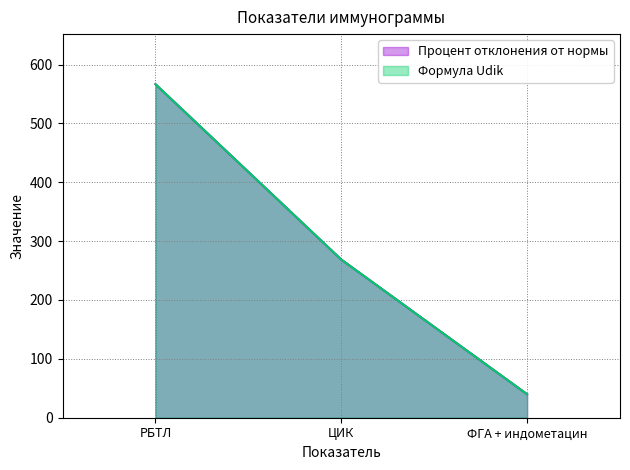

How many data points does each series have?

3